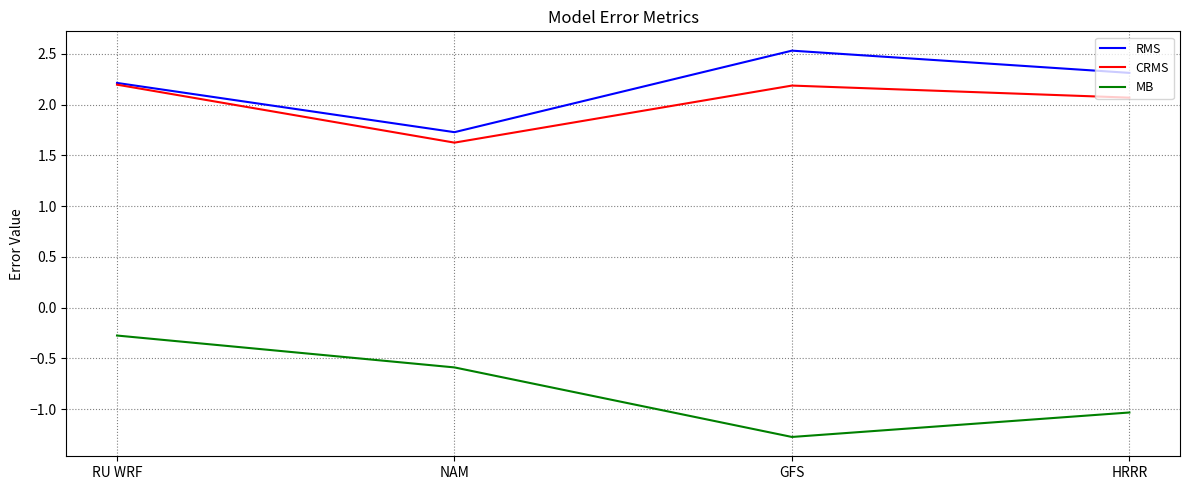

List the series in order of their peak value, highest first.

RMS, CRMS, MB